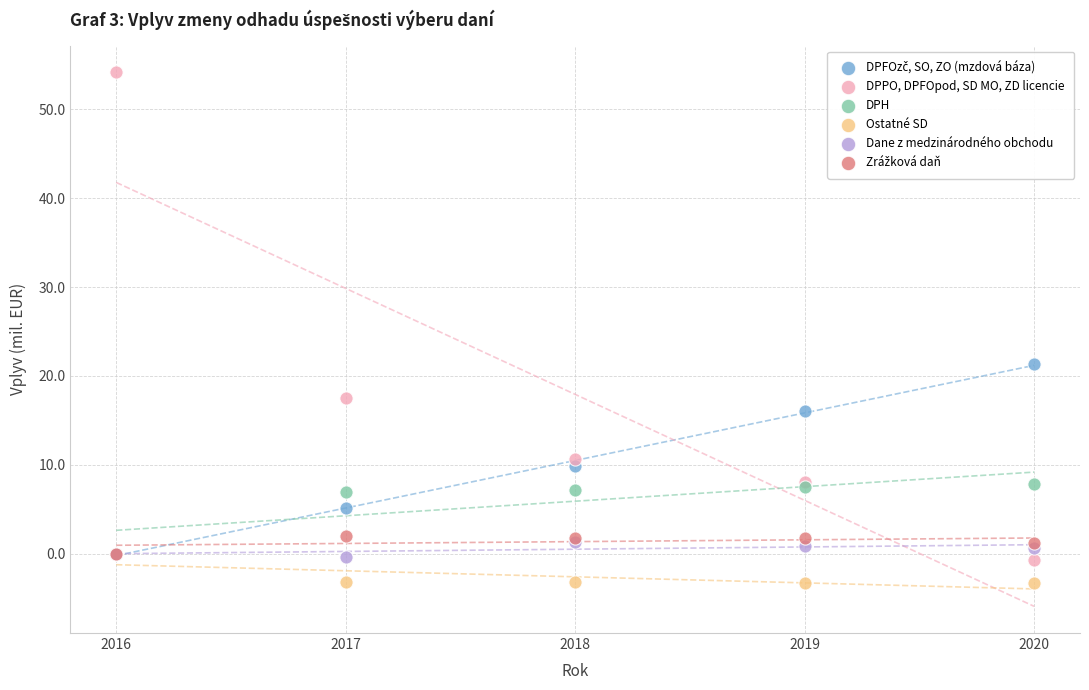

Across all series, what Y value is closest to 25?

21.3